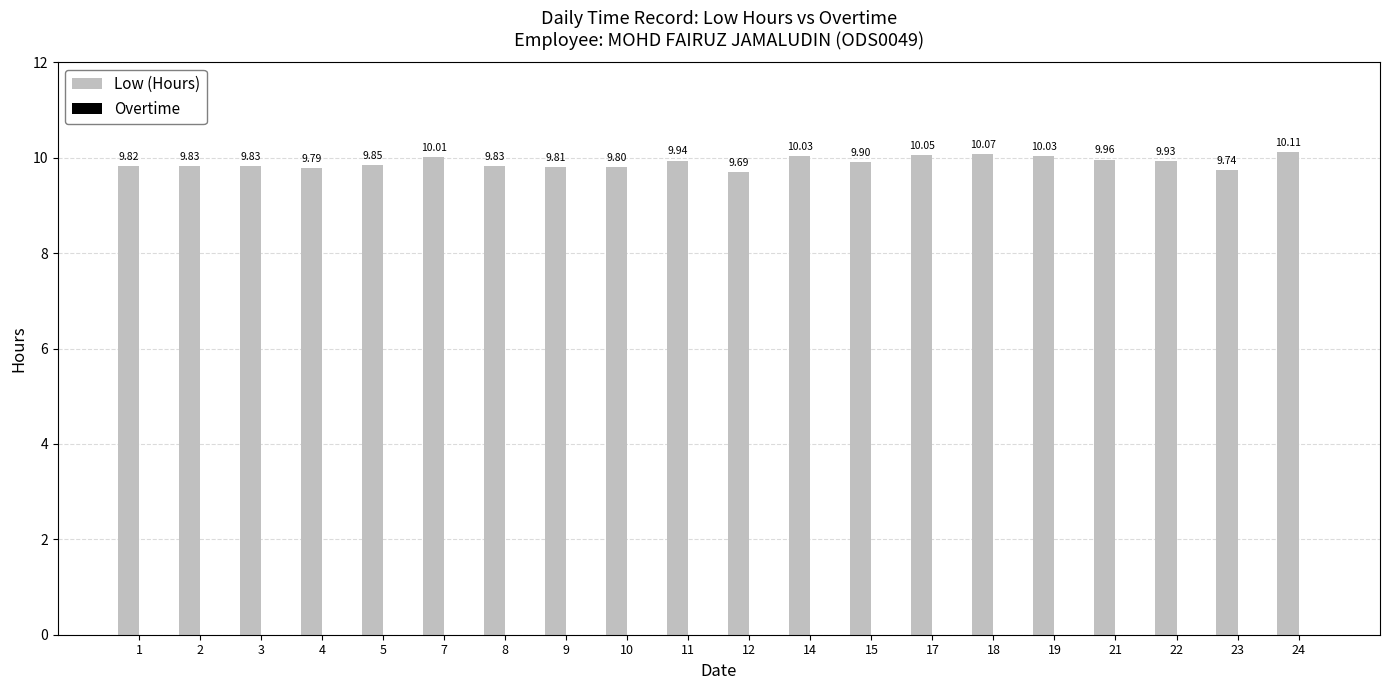

Which has a higher value, 23 or 24?

24